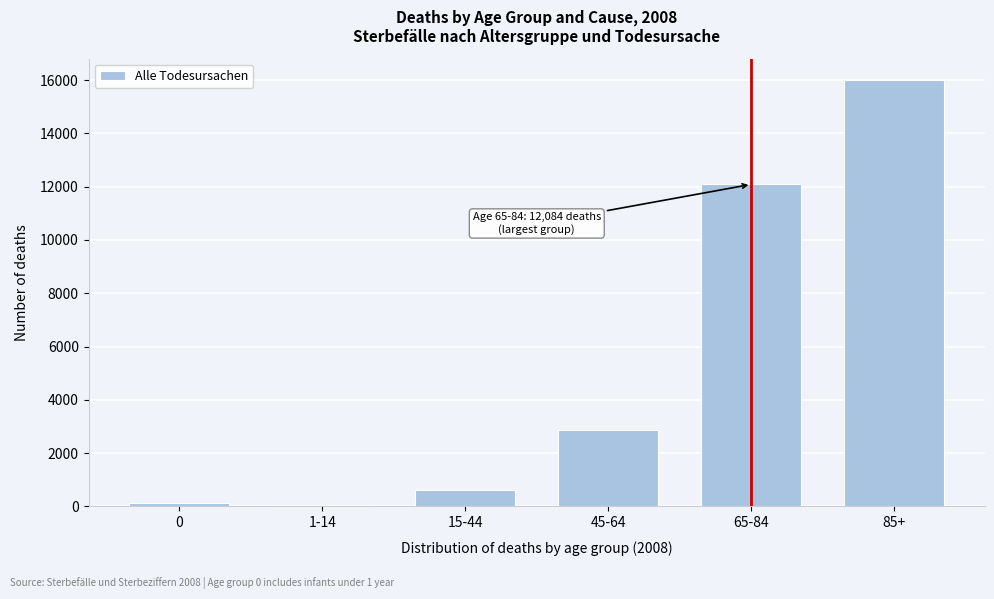

Reading left to right, transcribe all the data shown in this chart.

0=139	1-14=41	15-44=626	45-64=2869	65-84=12084	85+=16000